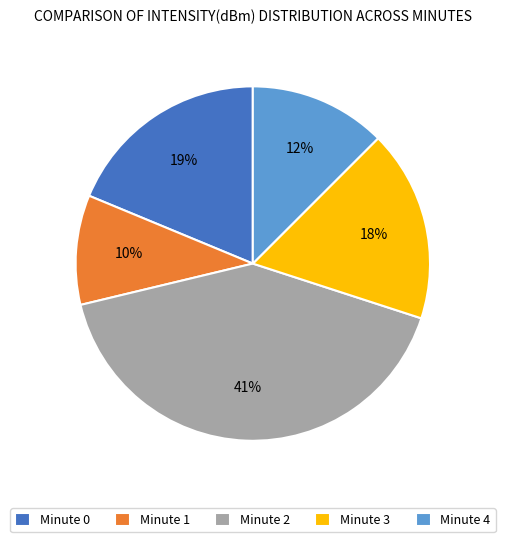

Combined, do Minute 1 and Minute 3 account for over 50%?

No